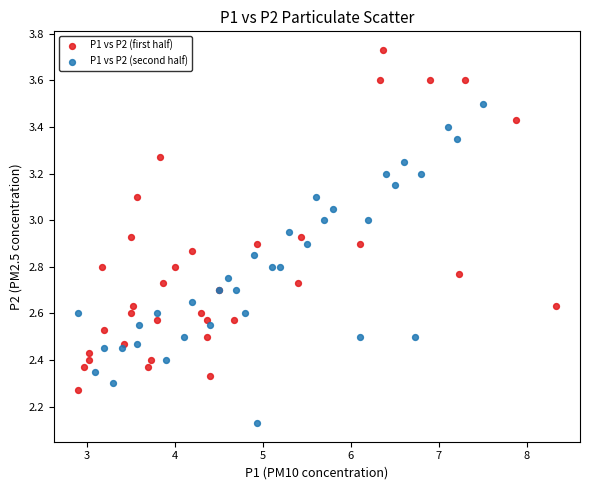

Which series reaches the maximum Y coordinate?

P1 vs P2 (first half)